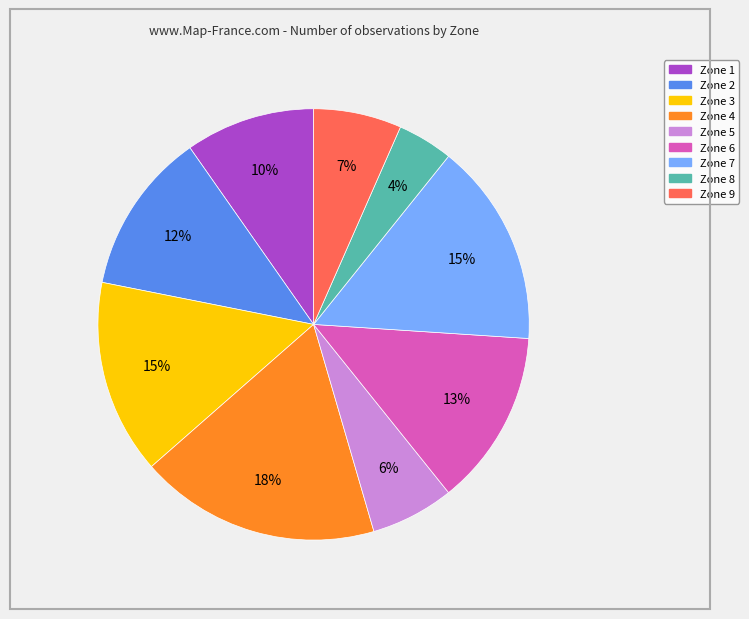

To the nearest percent, what portion does Zone 4 represent?

18%